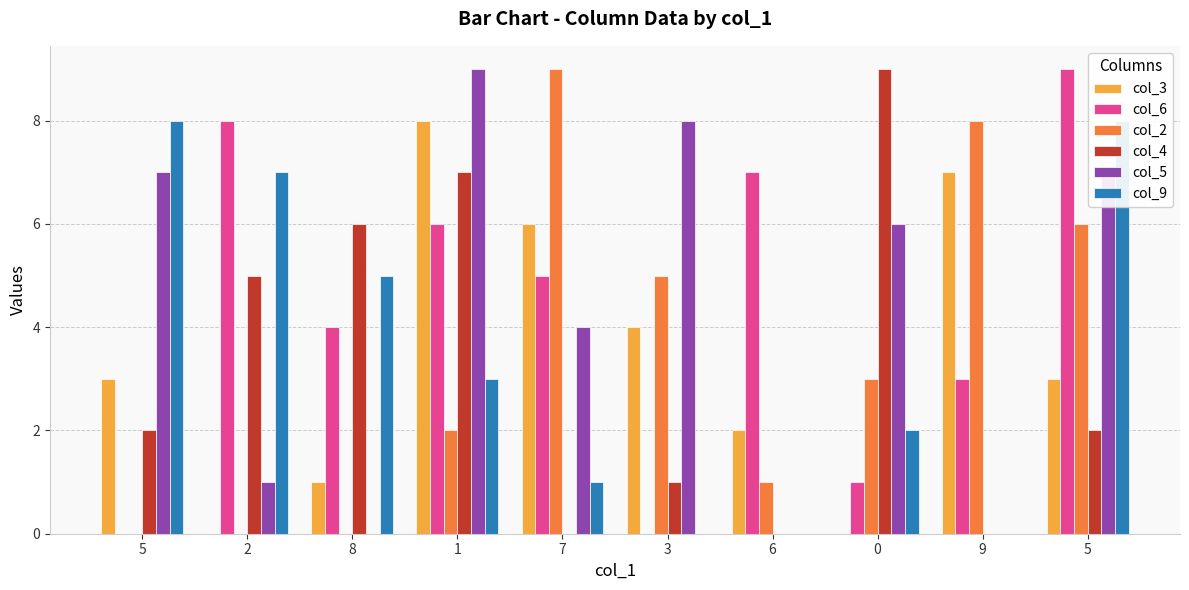

How many col_9 values are between 0 and 7?

8